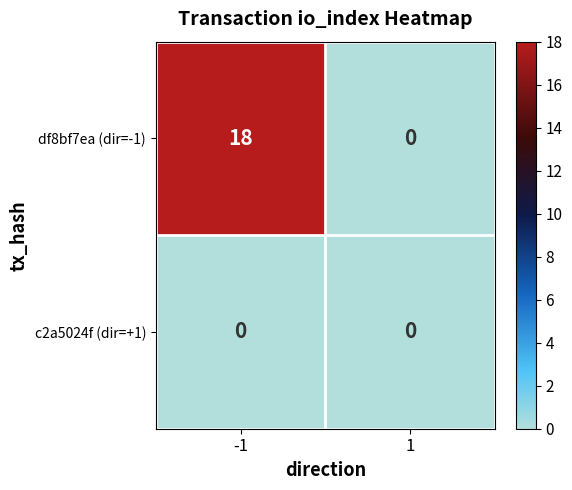

Read the df8bf7ea (dir=-1) value at -1.

18